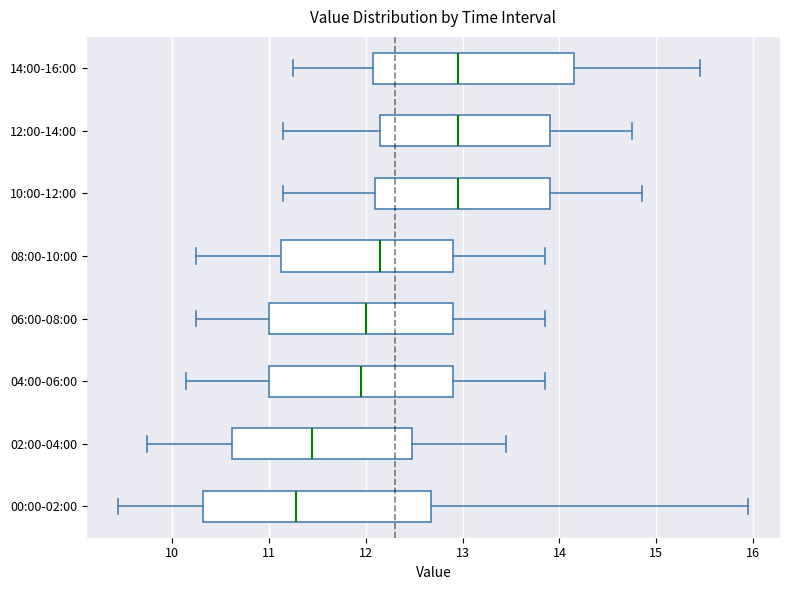

Reading bottom to top, transcribe this box plot: for each box, give where its median line is, the range the box spans, and where its two whiskers end, as read against the x-axis. The values are not printed on the chart, so give them approximately, as read against the axis.

00:00-02:00: median 11.3, box 10.3 to 12.7, whiskers 9.5 to 16.0
02:00-04:00: median 11.5, box 10.6 to 12.5, whiskers 9.8 to 13.5
04:00-06:00: median 12.0, box 11.0 to 12.9, whiskers 10.2 to 13.9
06:00-08:00: median 12.0, box 11.0 to 12.9, whiskers 10.3 to 13.9
08:00-10:00: median 12.2, box 11.1 to 12.9, whiskers 10.3 to 13.9
10:00-12:00: median 13.0, box 12.1 to 13.9, whiskers 11.2 to 14.9
12:00-14:00: median 13.0, box 12.2 to 13.9, whiskers 11.2 to 14.8
14:00-16:00: median 13.0, box 12.1 to 14.2, whiskers 11.3 to 15.5